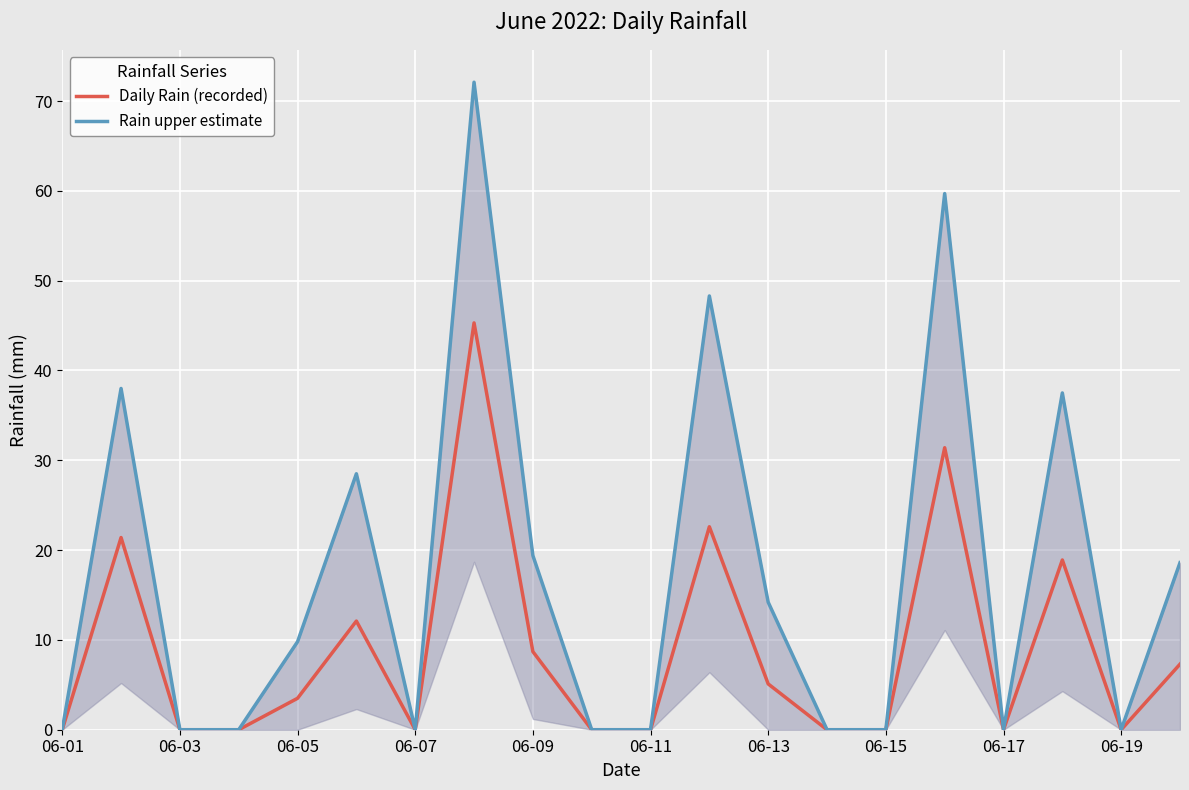

Is it true that Daily Rain (recorded) equals 0.0 at 06-07?

True